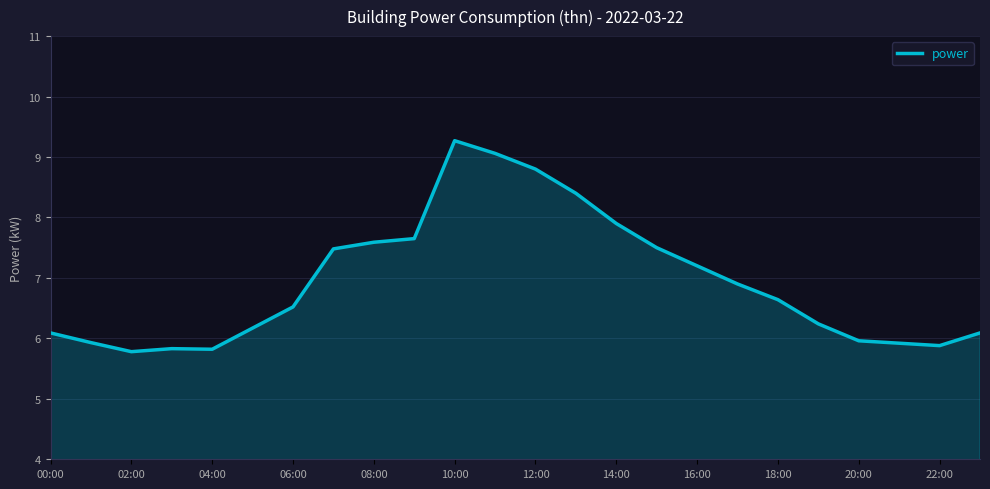

What is the greatest value displayed?

9.3